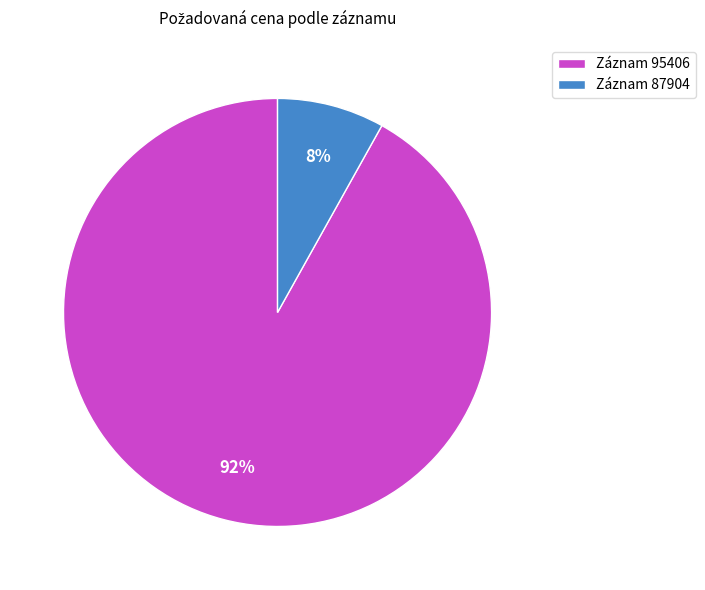

Between Záznam 87904 and Záznam 95406, which is larger?

Záznam 95406